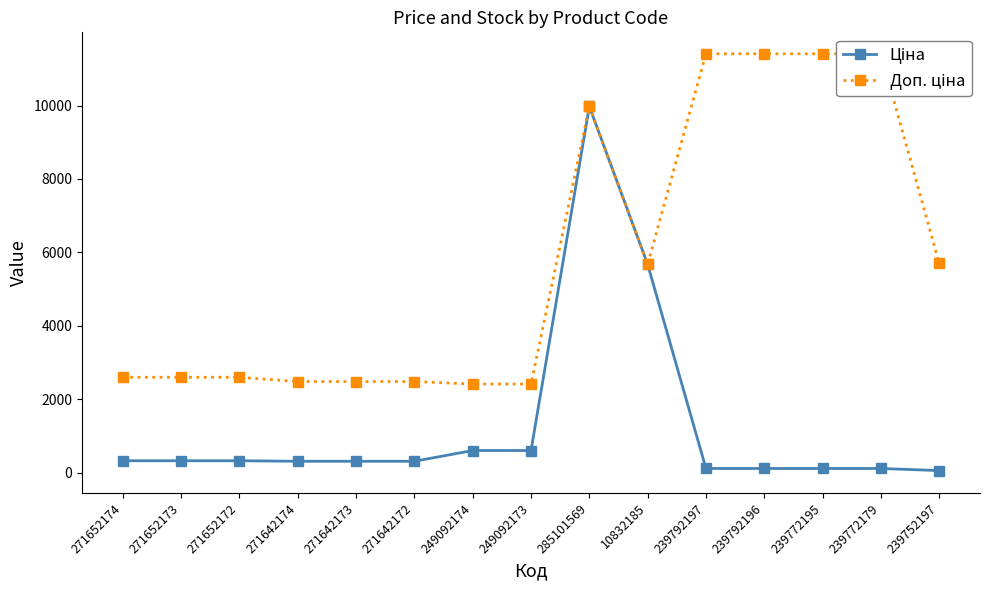

True or false: Ціна and Доп. ціна intersect in this chart.

False